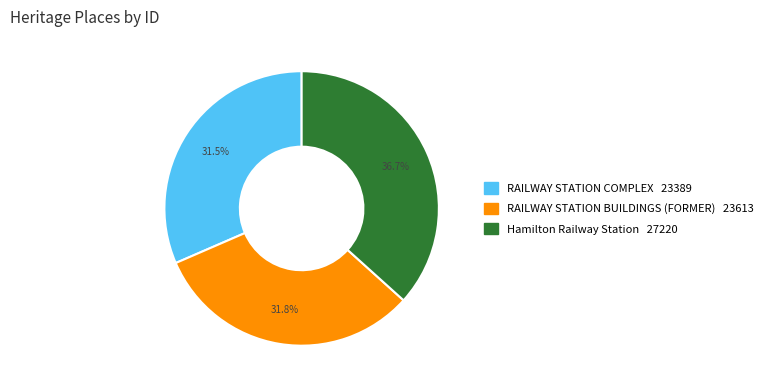

Does RAILWAY STATION COMPLEX account for over 50% of the chart?

No